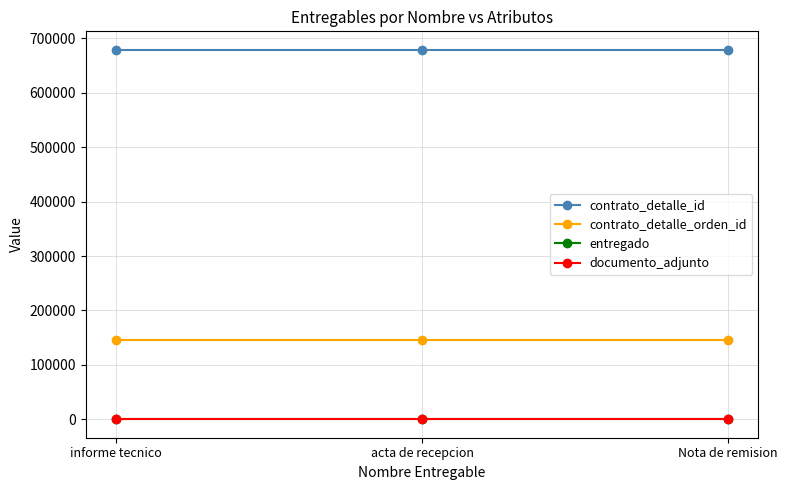

List the labels in order of contrato_detalle_id value, largest first.

informe tecnico, acta de recepcion, Nota de remision